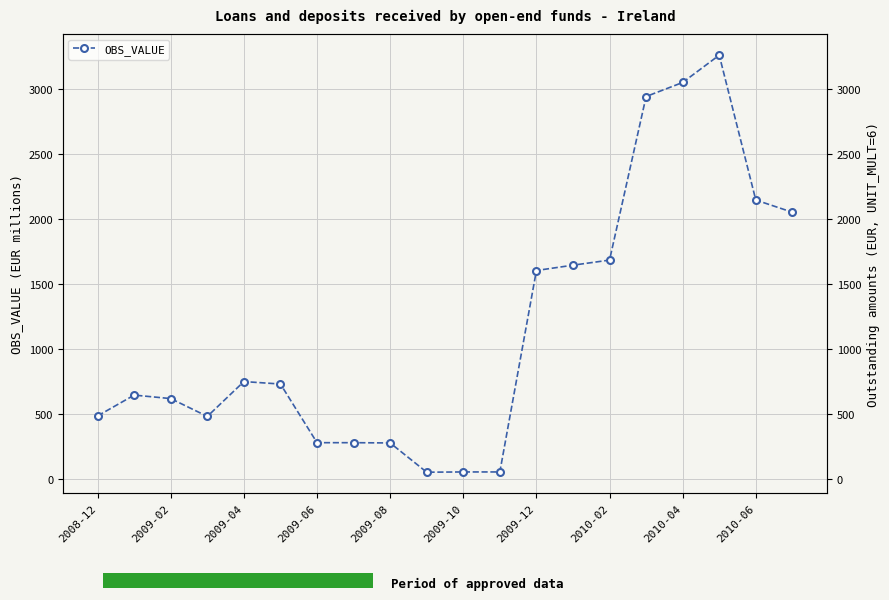

How many lines are shown in the chart?

1